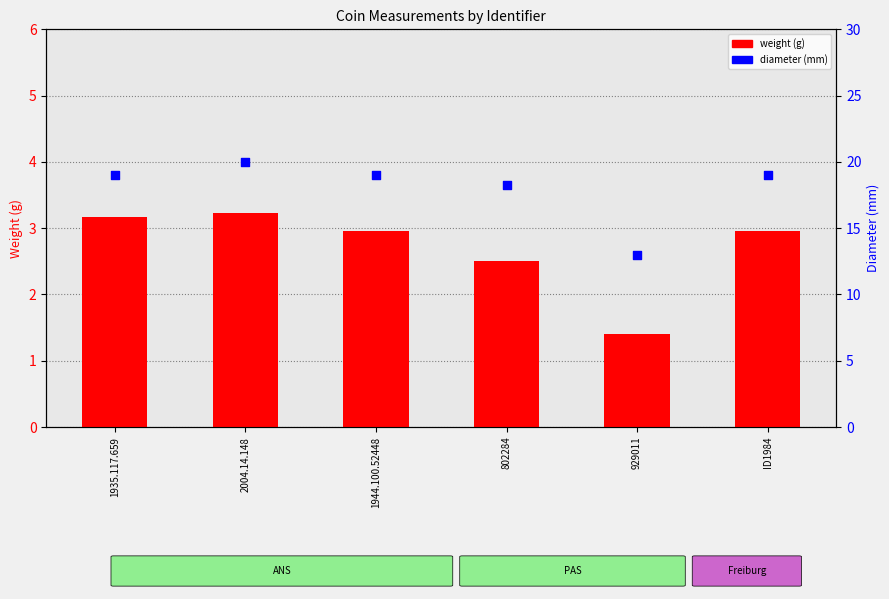

What are all the series names shown in the legend?

weight, diameter